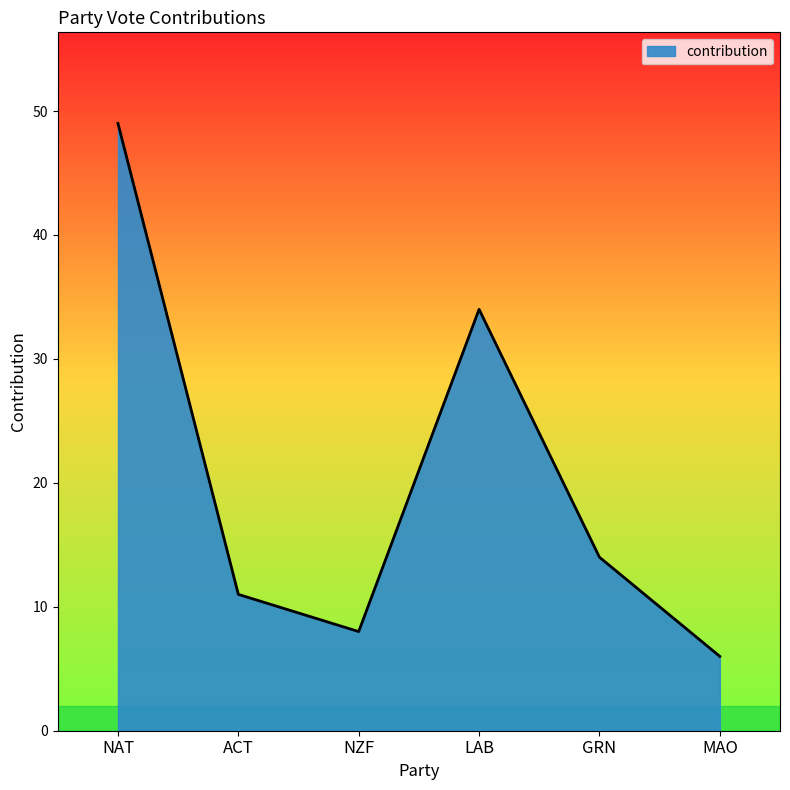

At which label does the data first exceed 14?

NAT